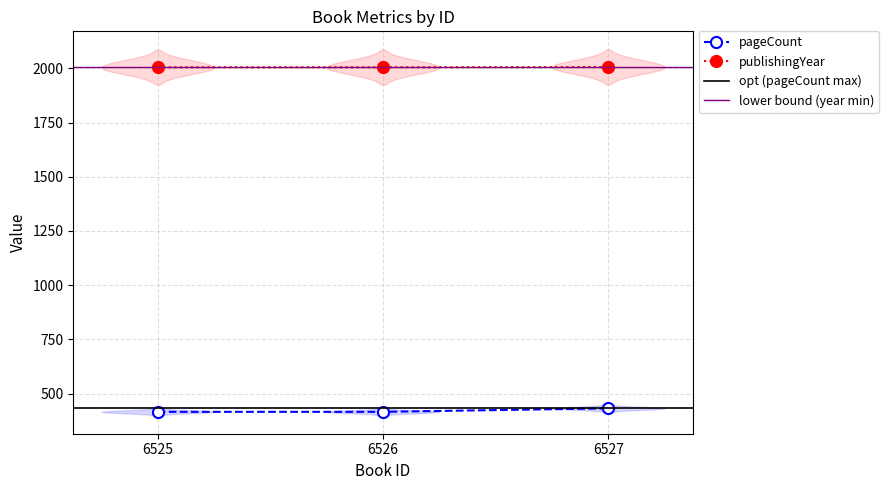

What is the average value of the pageCount series?

421